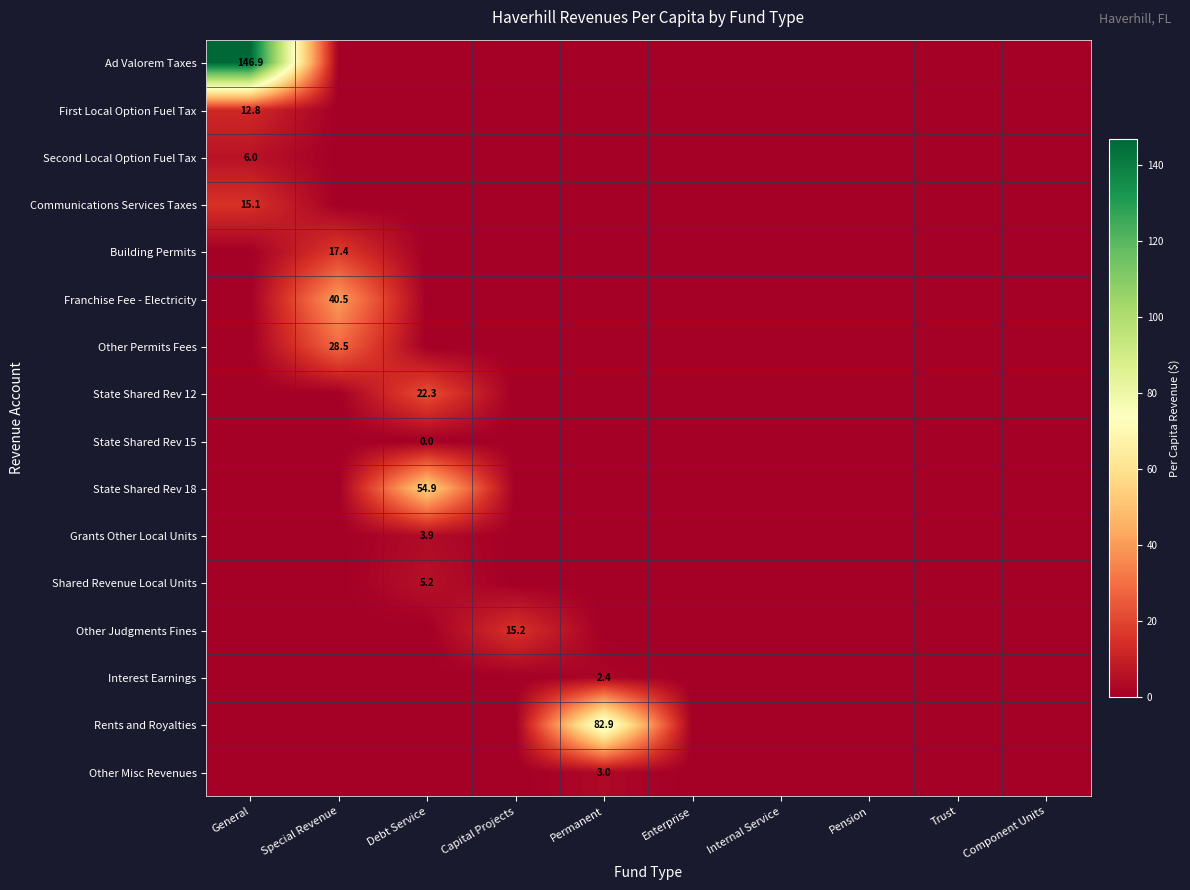

Between Pension and Trust, which is larger?

Pension